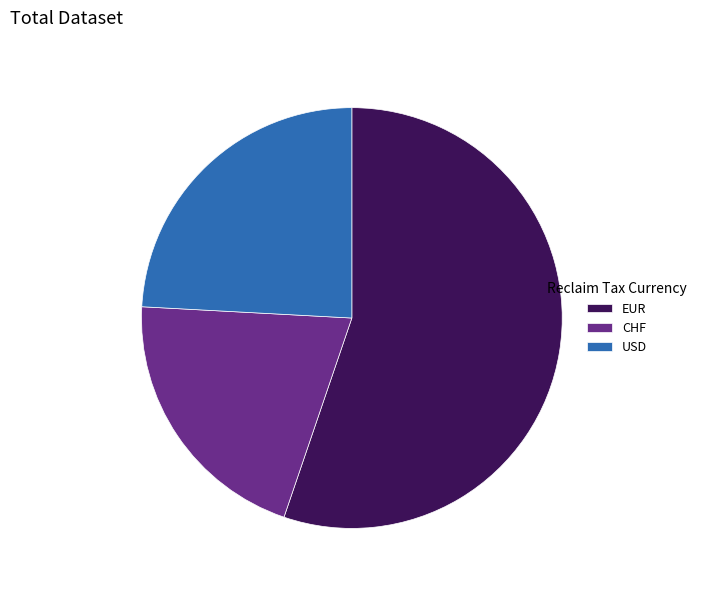

The EUR slice represents 55% of the pie. True or false?

True